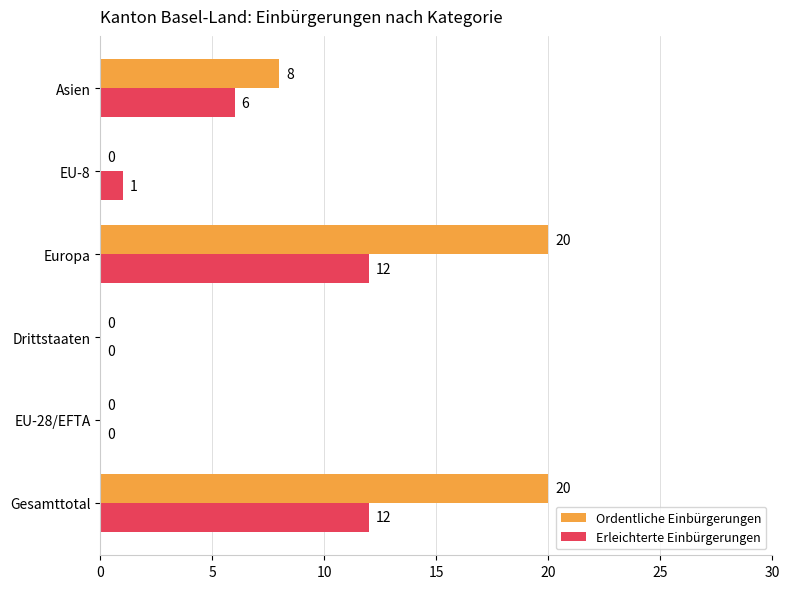

How many Ordentliche Einbürgerungen values are between 0 and 20?

6